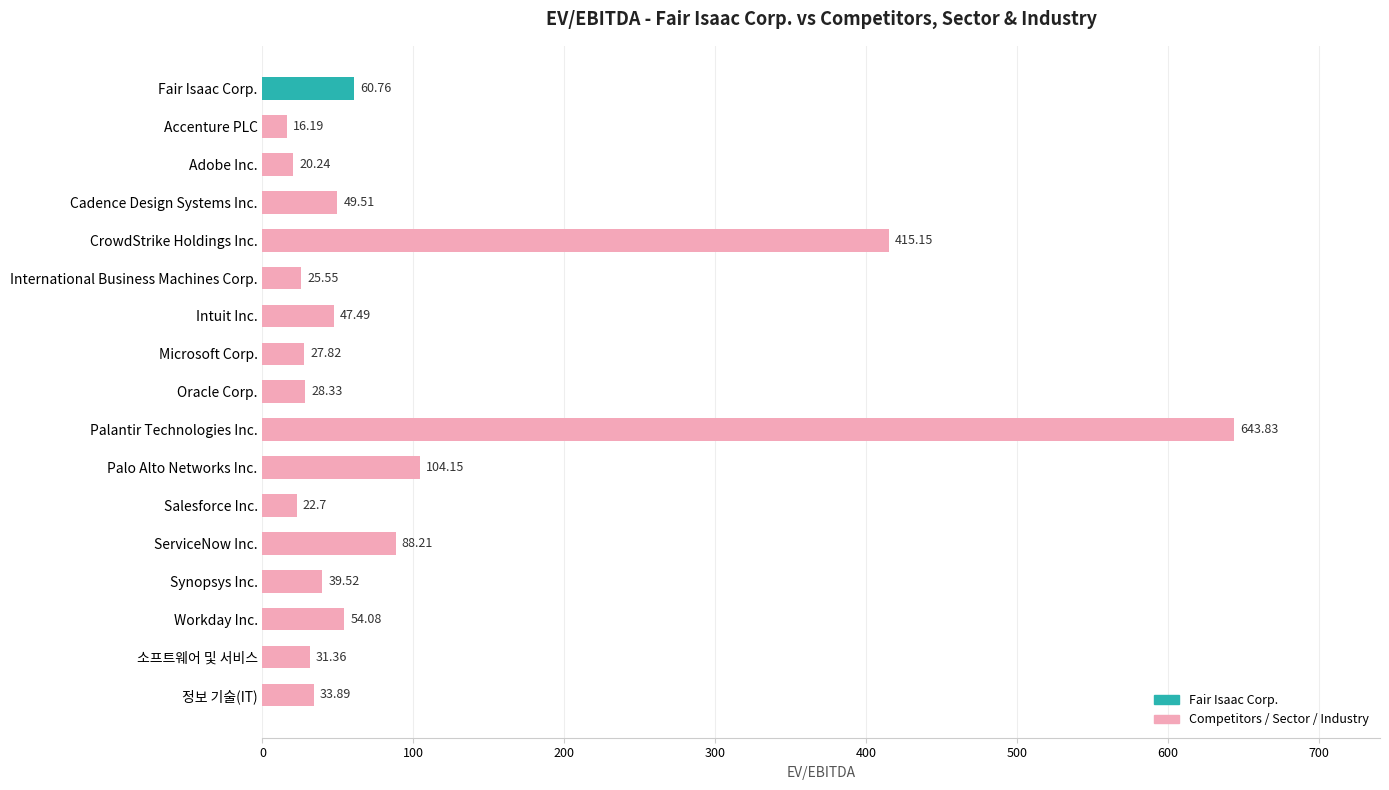

What is the label of the 1st bar from the top?

Fair Isaac Corp.